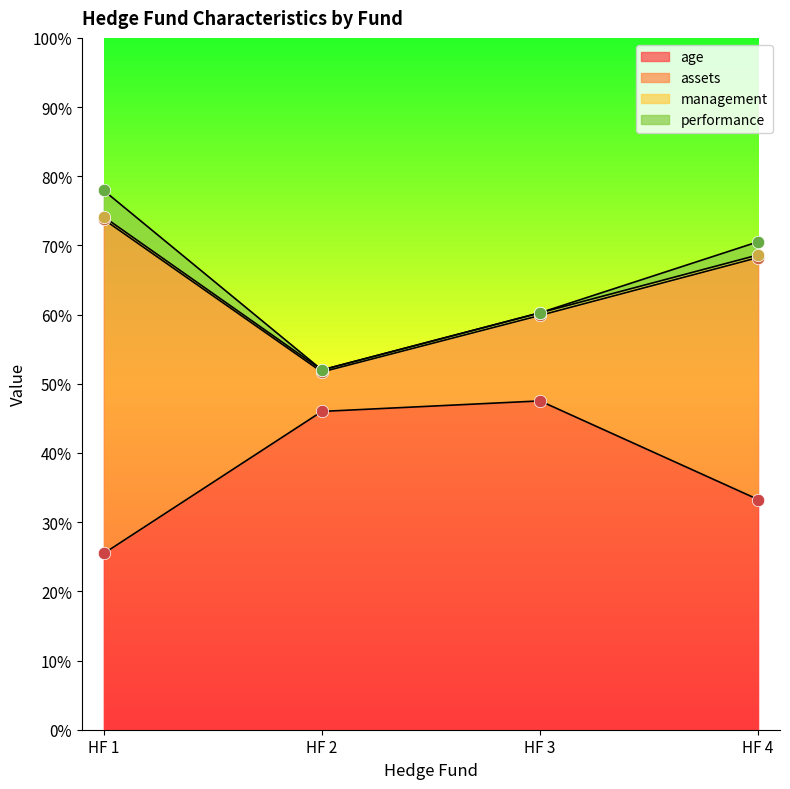

At how many categories does at least one series exceed 59?

3